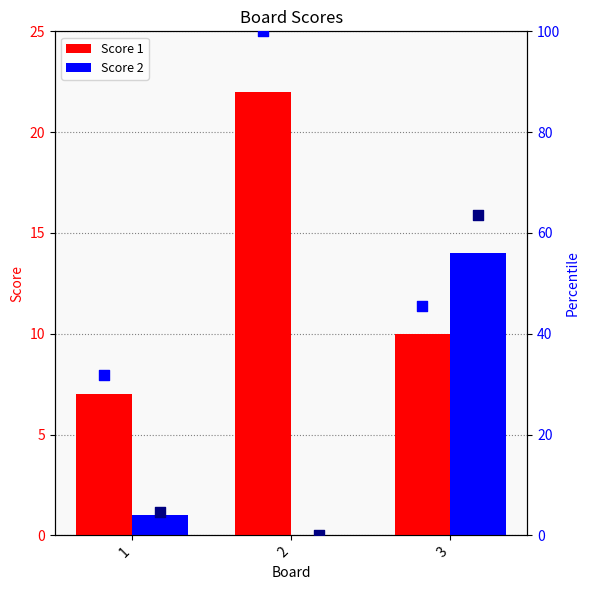

Which series contains the lowest Y value?

Score 2